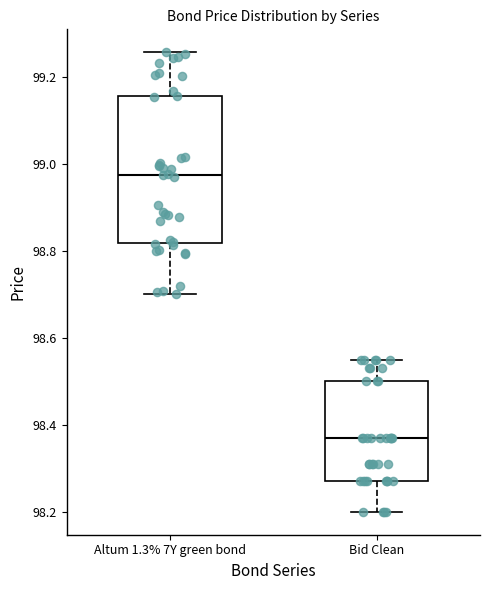

Which box has the highest median line?

Altum 1.3% 7Y green bond